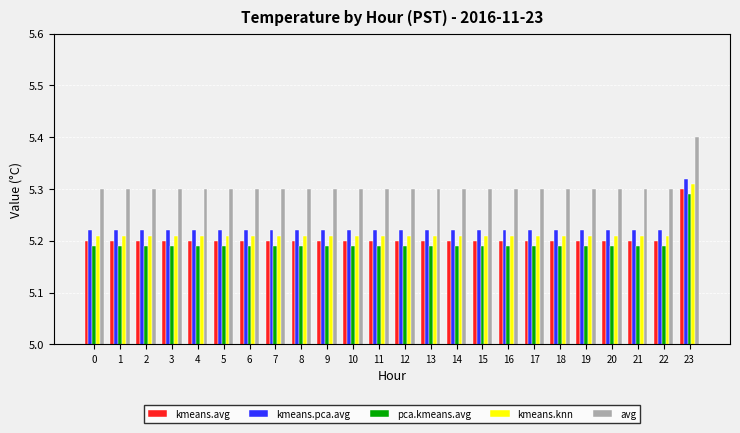

Which label corresponds to the largest value in the chart?

23